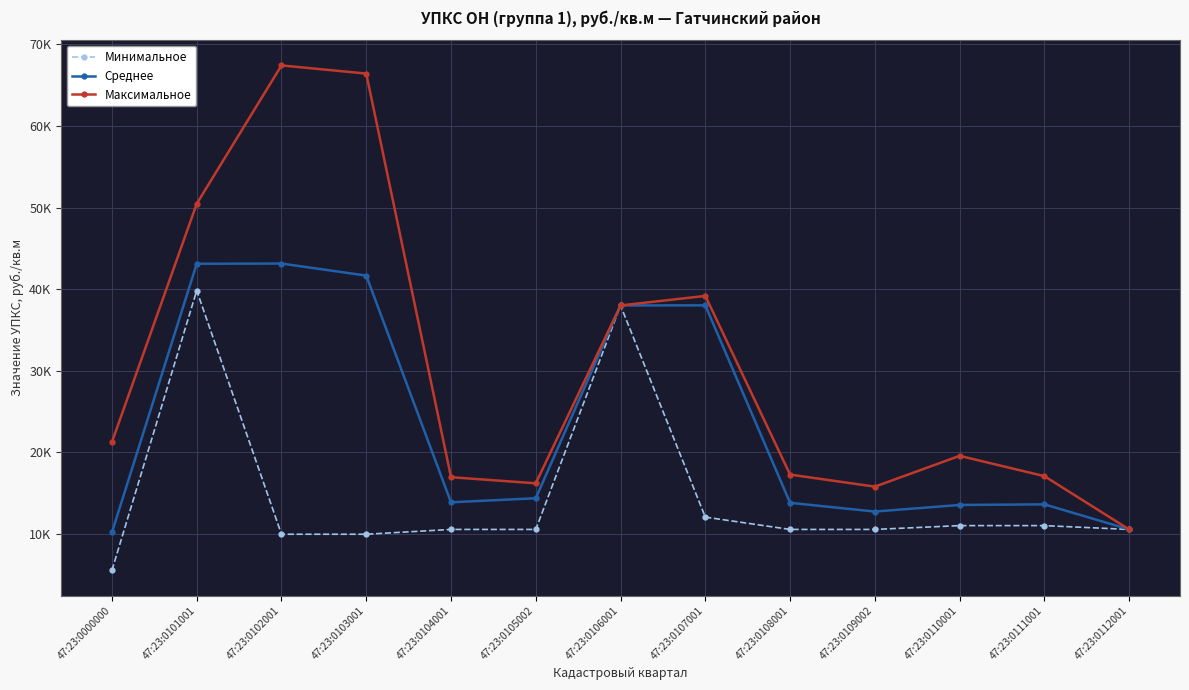

Is this an area chart (filled region under the line)?

No